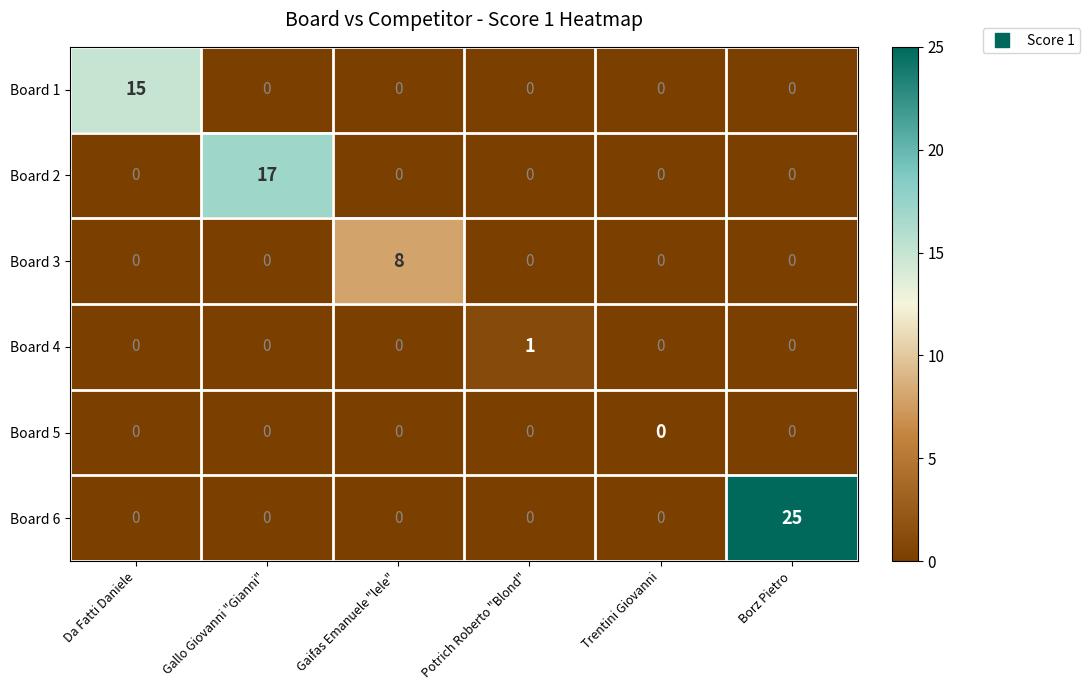

At which category is the sum across all series the highest?

Borz Pietro